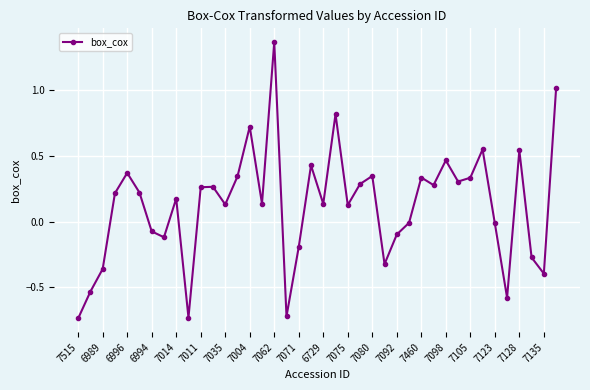

How many values are above zero?

25